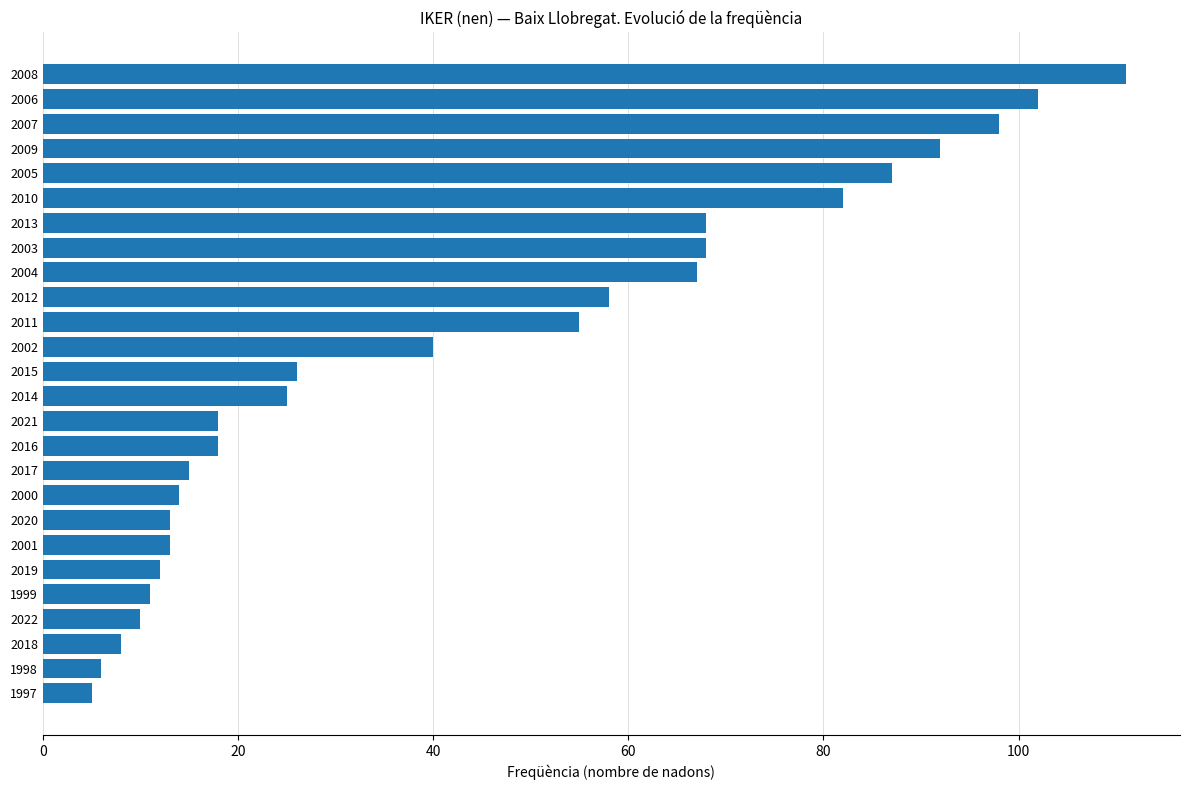

Read the value at 2004.

67